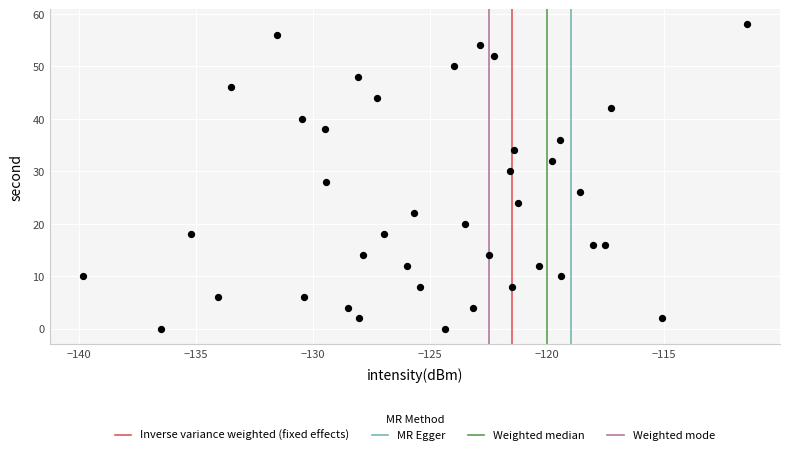

What is the range of Y values (max minus min)?

58